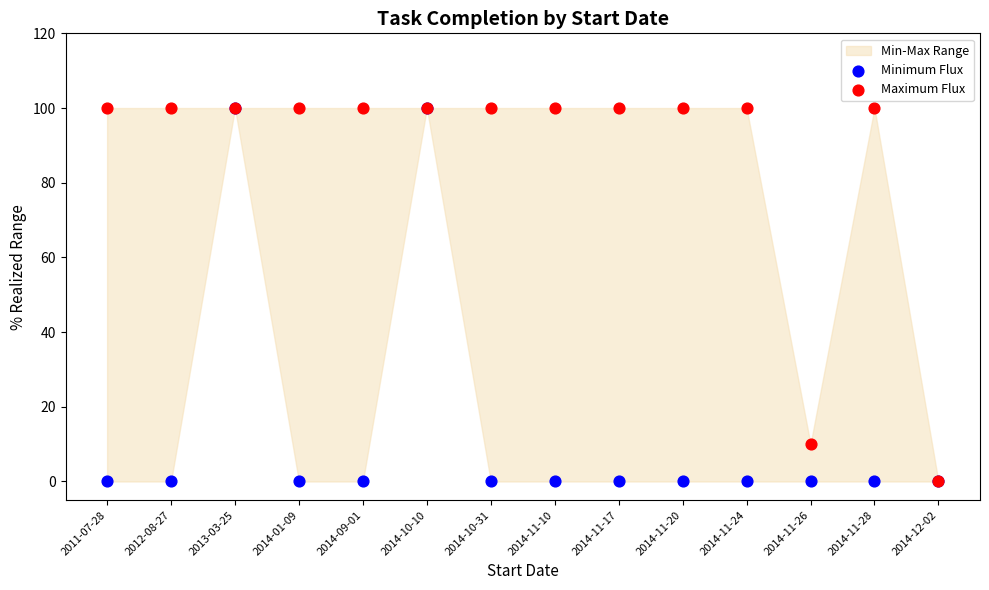

Across all series, what Y value is closest to 50?

10